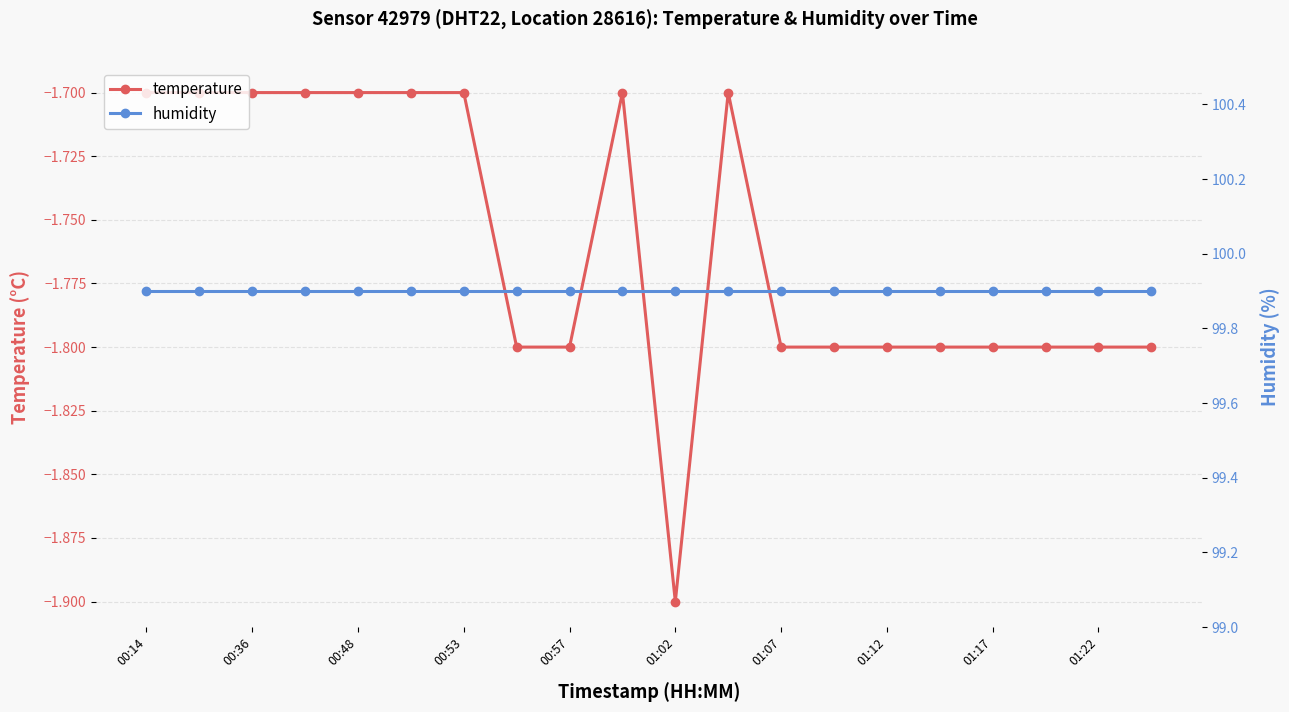

True or false: temperature and humidity intersect in this chart.

False